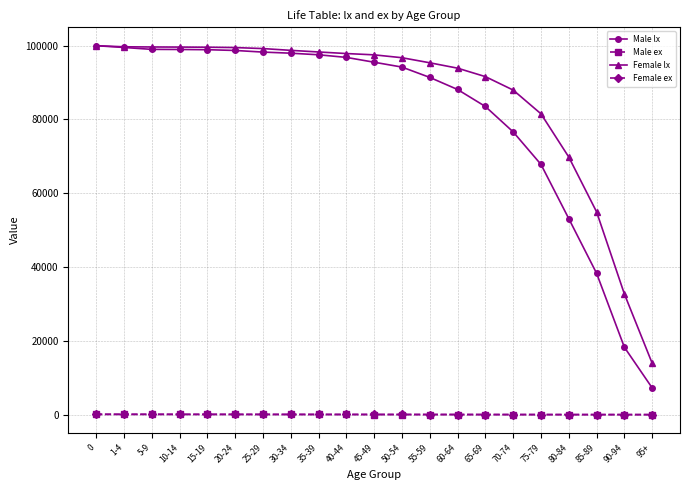

At which label is Male lx closest to 53618?

80-84